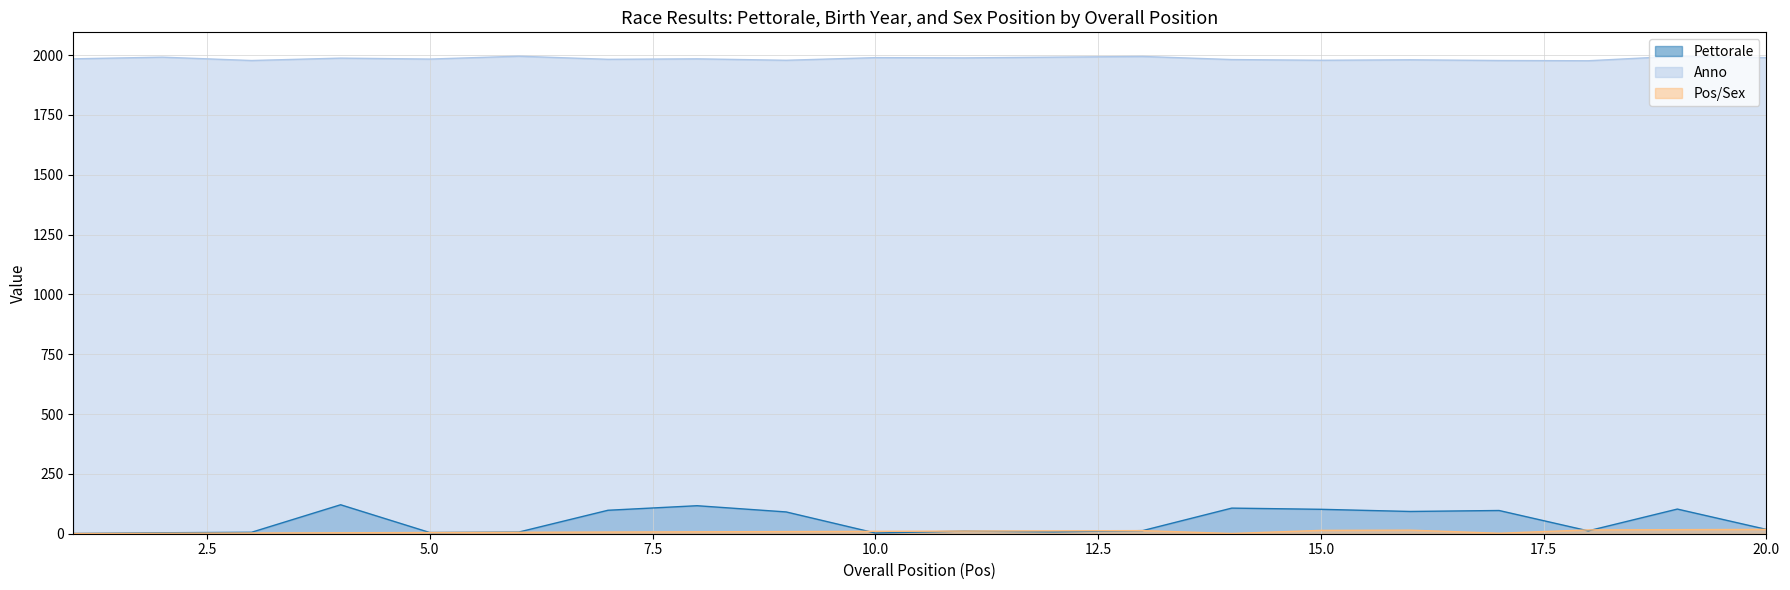

Reading left to right, what are all the values shown in this chart?

Pettorale: 1=1	2=4	3=6	4=121	5=5	6=7	7=98	8=117	9=91	10=3	11=11	12=8	13=13	14=107	15=102	16=93	17=97	18=12	19=103	20=18
Anno: 1=1984	2=1991	3=1977	4=1987	5=1983	6=1995	7=1982	8=1984	9=1978	10=1989	11=1988	12=1991	13=1994	14=1981	15=1978	16=1980	17=1977	18=1976	19=1995	20=1989
Pos/Sex: 1=1	2=2	3=3	4=4	5=5	6=6	7=7	8=8	9=9	10=10	11=11	12=12	13=13	14=1	15=14	16=15	17=2	18=16	19=17	20=18